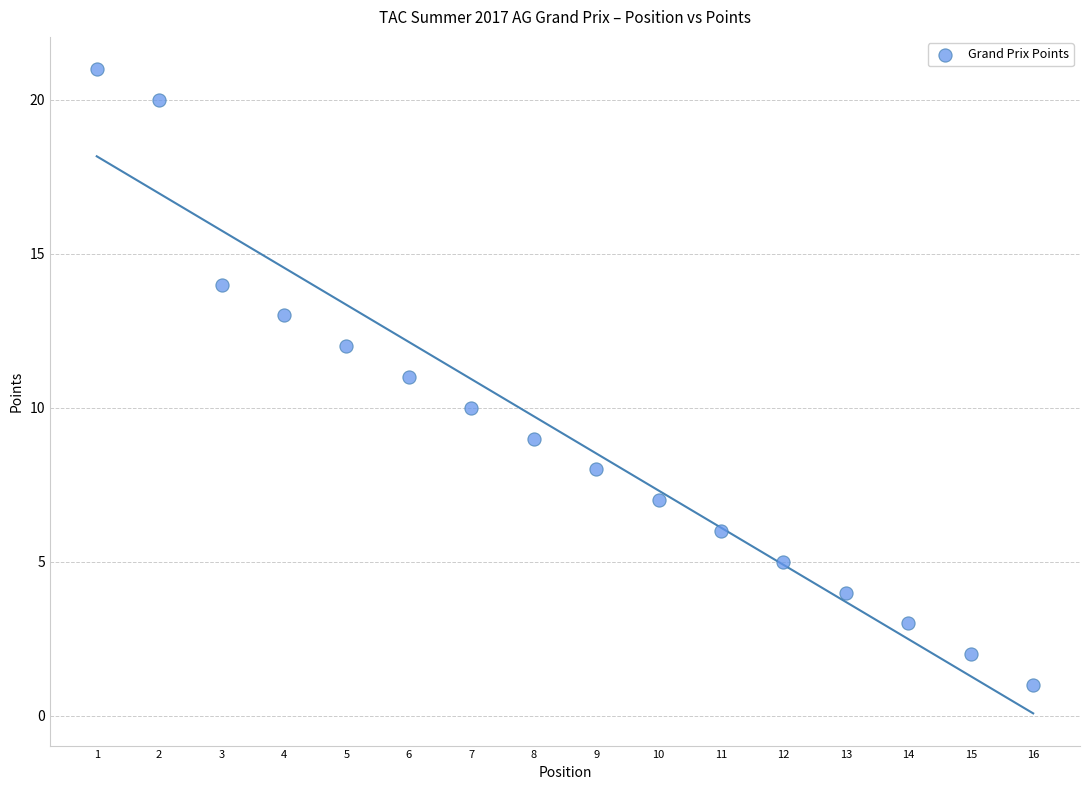

What is the range of X values (max minus min)?

15